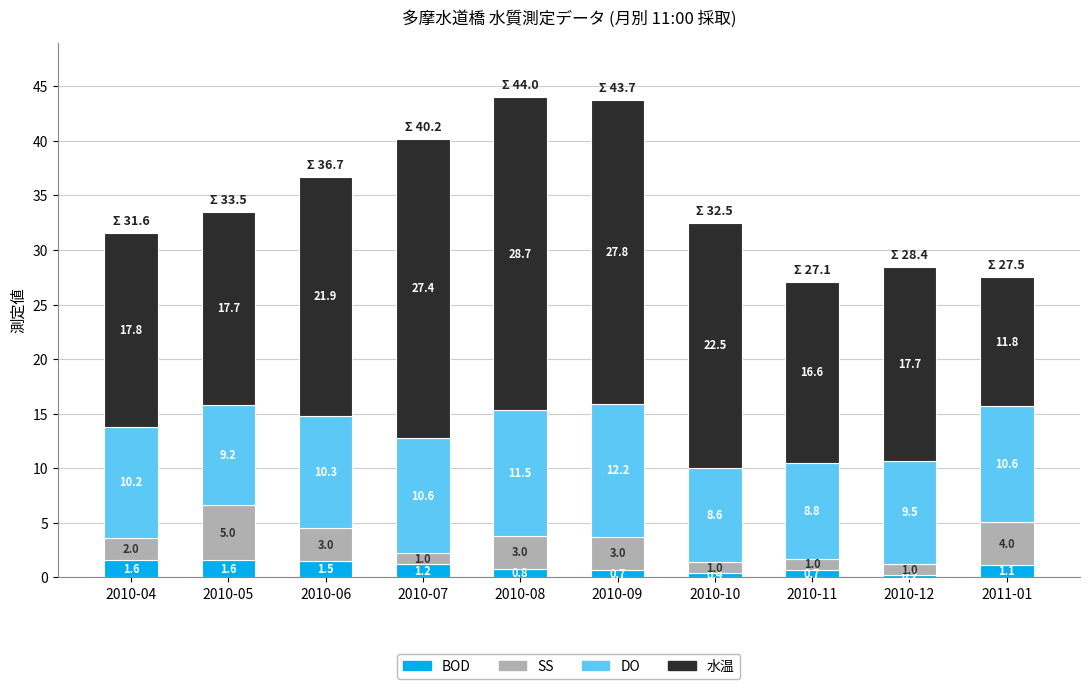

Reading left to right, what are the values for BOD?

1.6	1.6	1.5	1.2	0.8	0.7	0.4	0.7	0.2	1.1